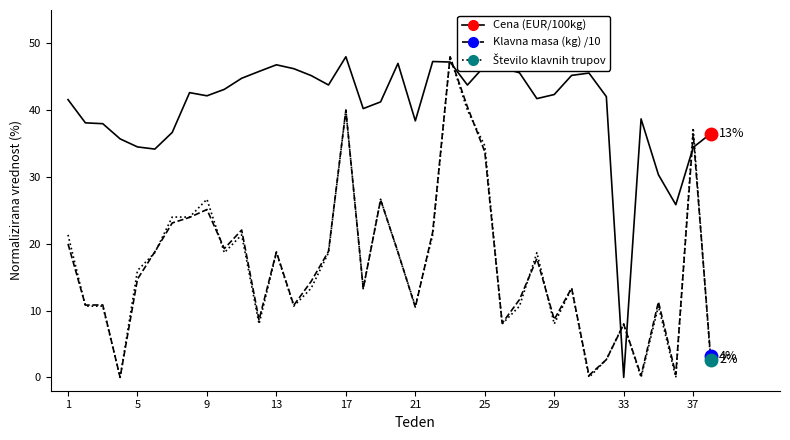

How many interior local valleys does the Klavna masa (kg) /10 series have?

12